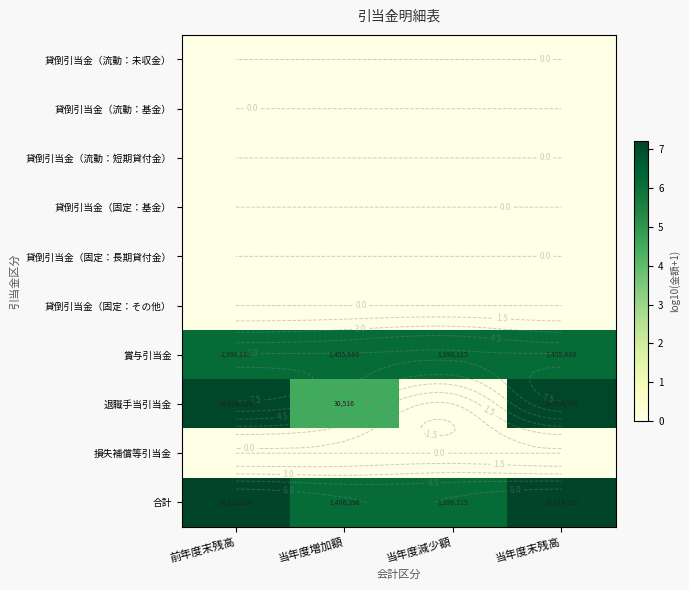

At which category is the sum across all series the highest?

当年度末残高